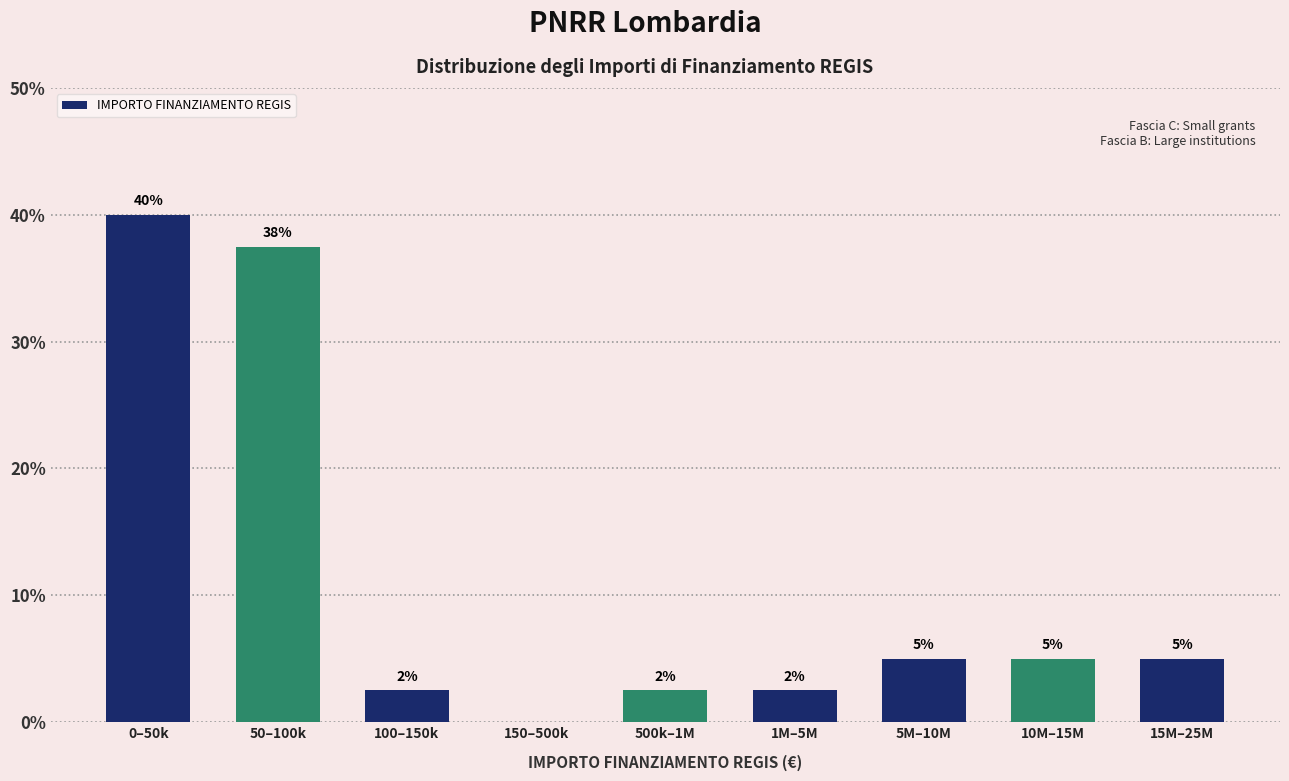

At which label does the data first exceed 5?

0–50k